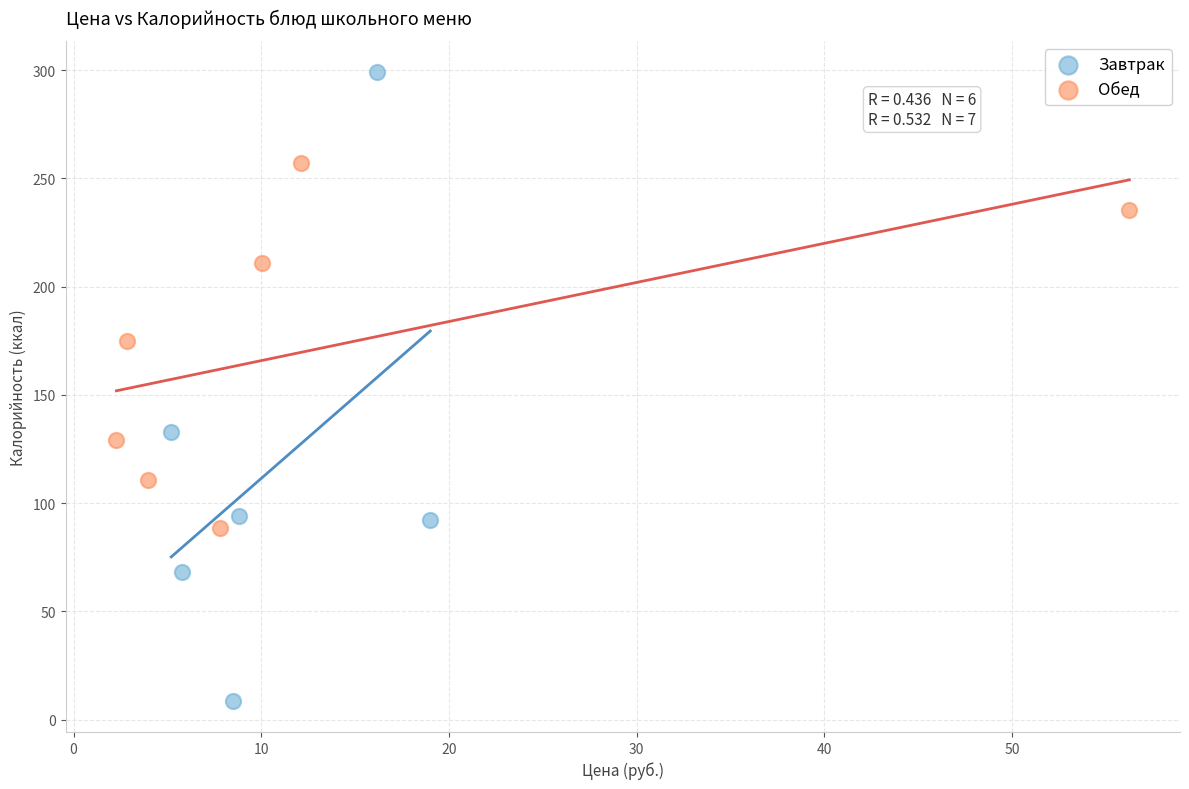

Which series has the largest Y range (max minus min)?

Завтрак